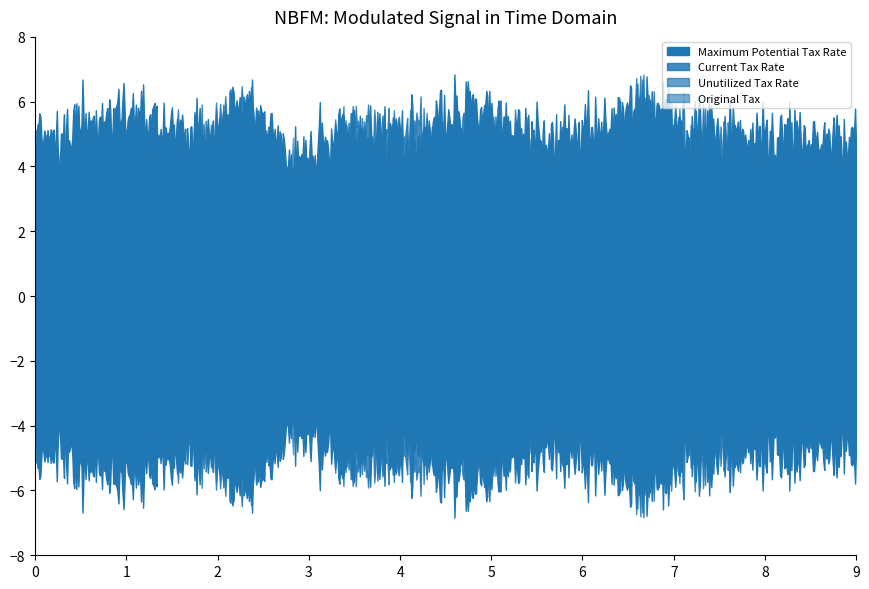

How many Current Tax Rate values are between 3 and 5?

16